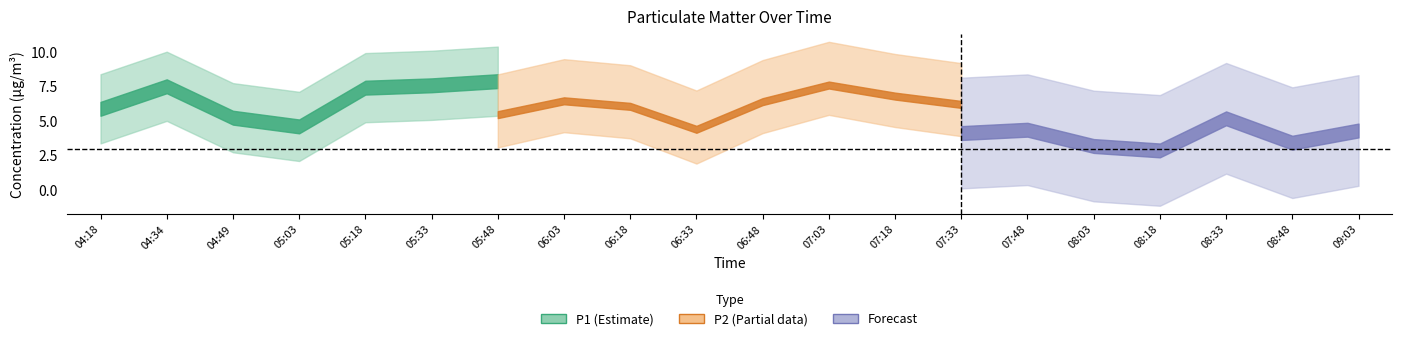

Which series changed the most between 04:34 and 07:03?

P2